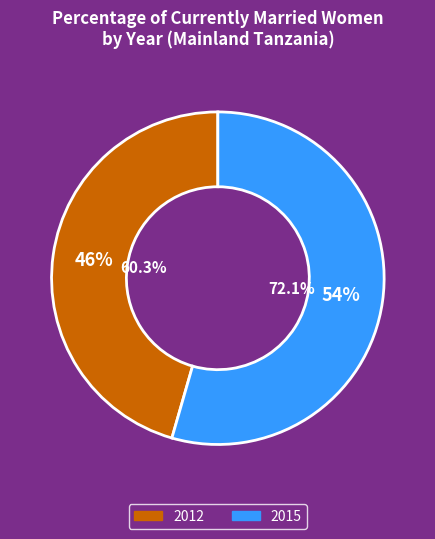

Is it true that 2012 is 32% of the pie?

False